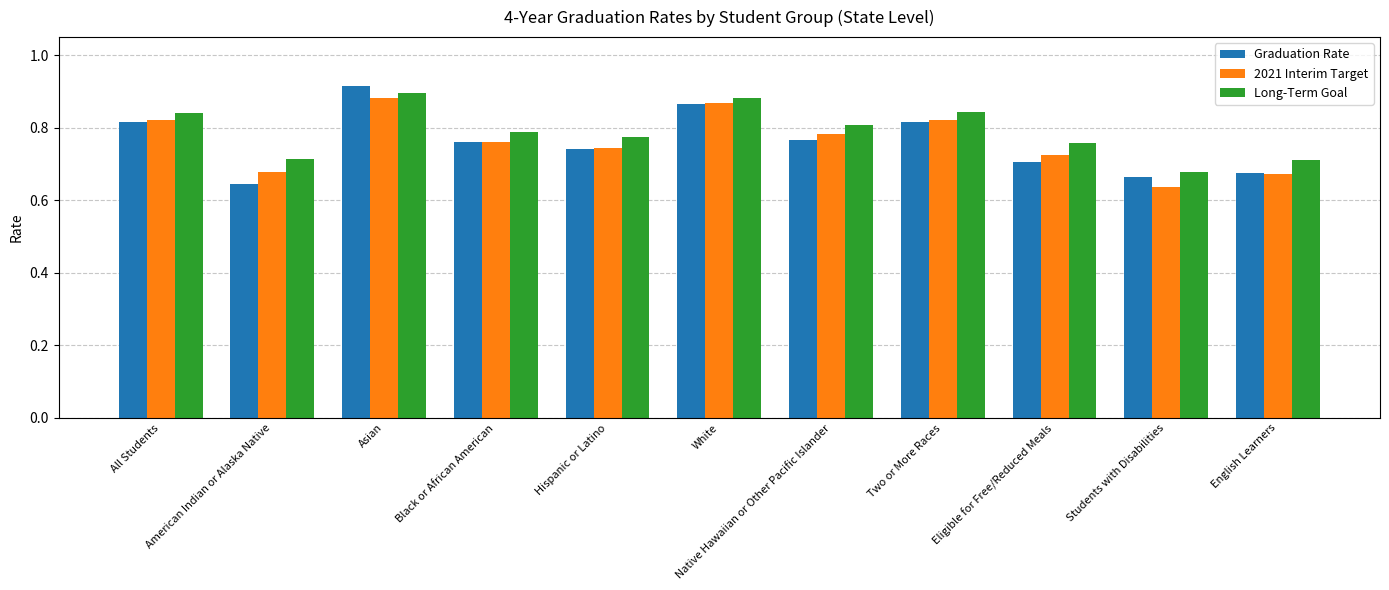

What is the sum of all Long-Term Goal values?

8.7